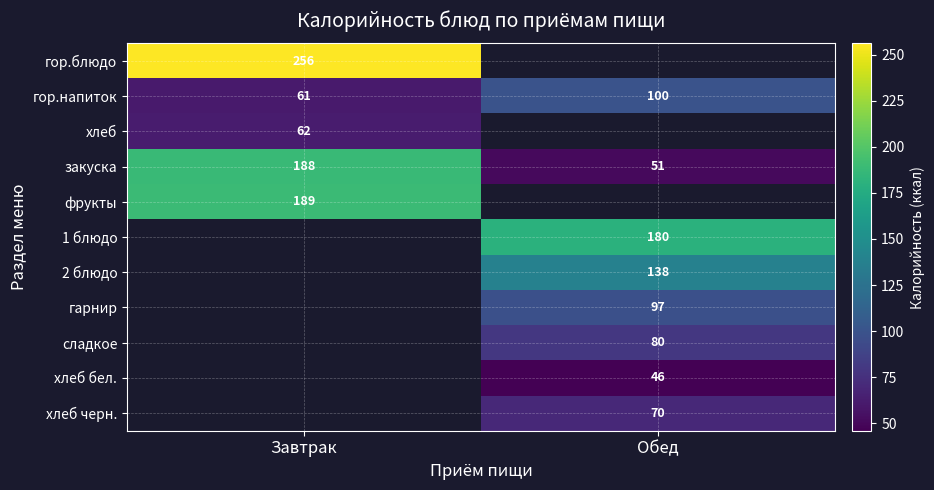

What is the smallest value displayed?

46.0